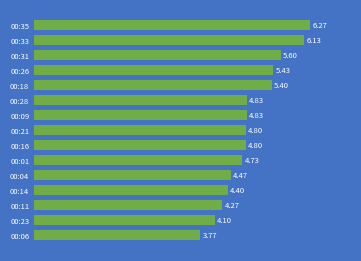

What is the sum of all values?

73.8